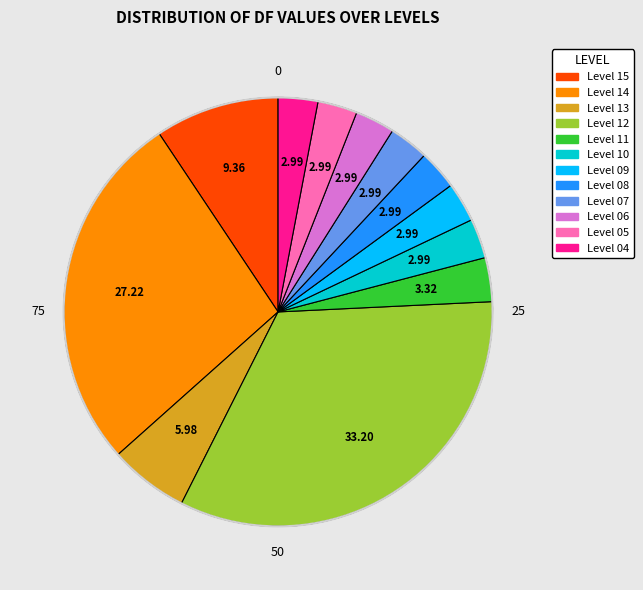

Which has a higher value, Level 04 or Level 12?

Level 12